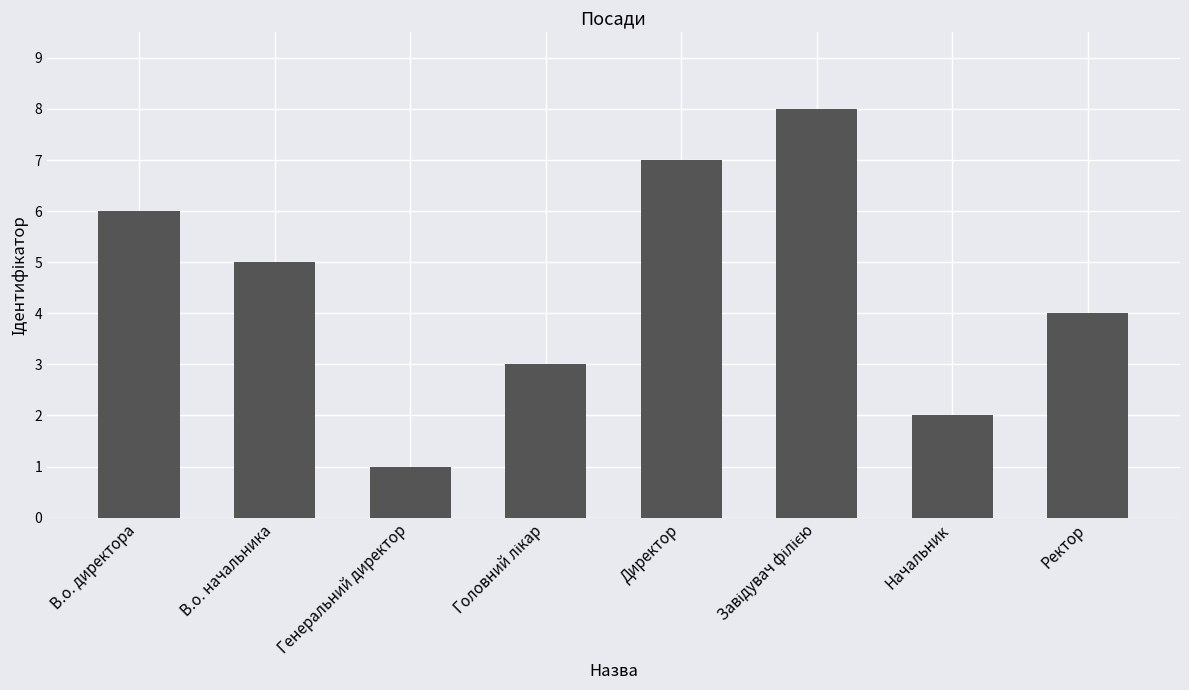

What is the sum of all values?

36